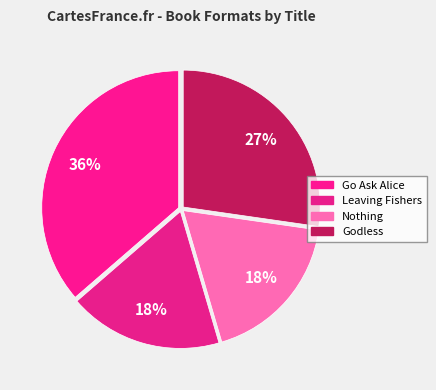

True or false: Go Ask Alice accounts for 28% of the total.

False